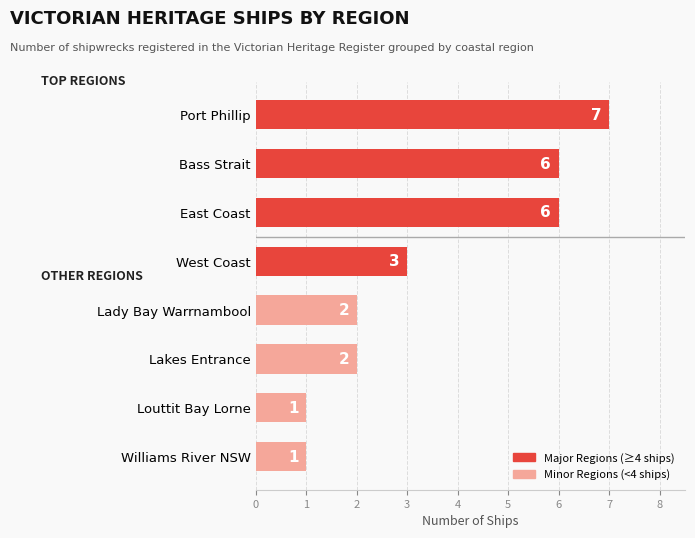

What is the average value?

4